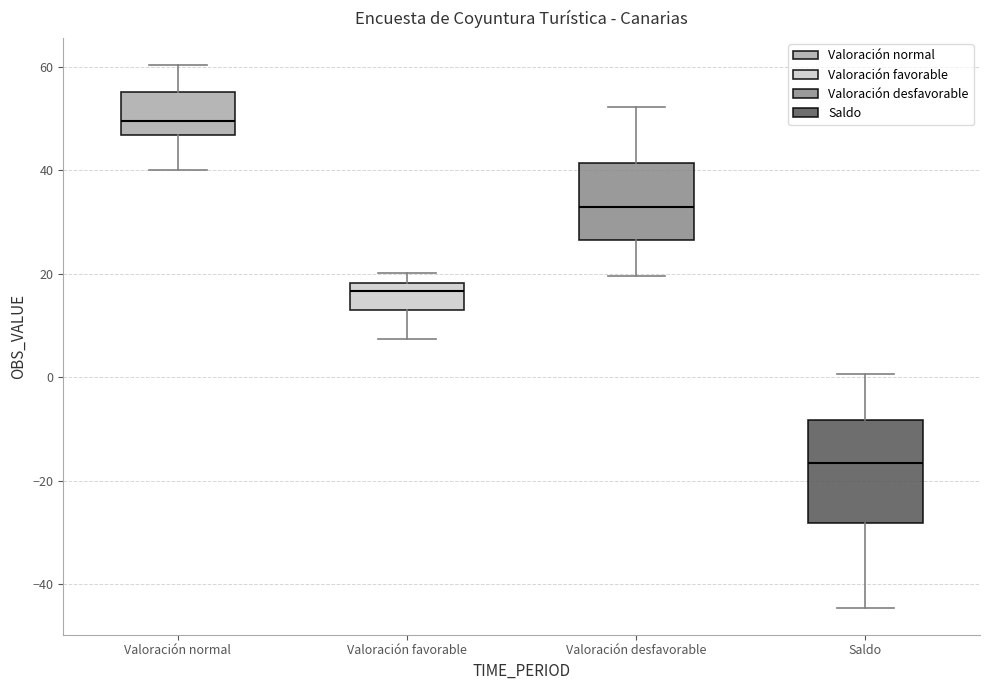

Which box has the highest median line?

Valoración normal